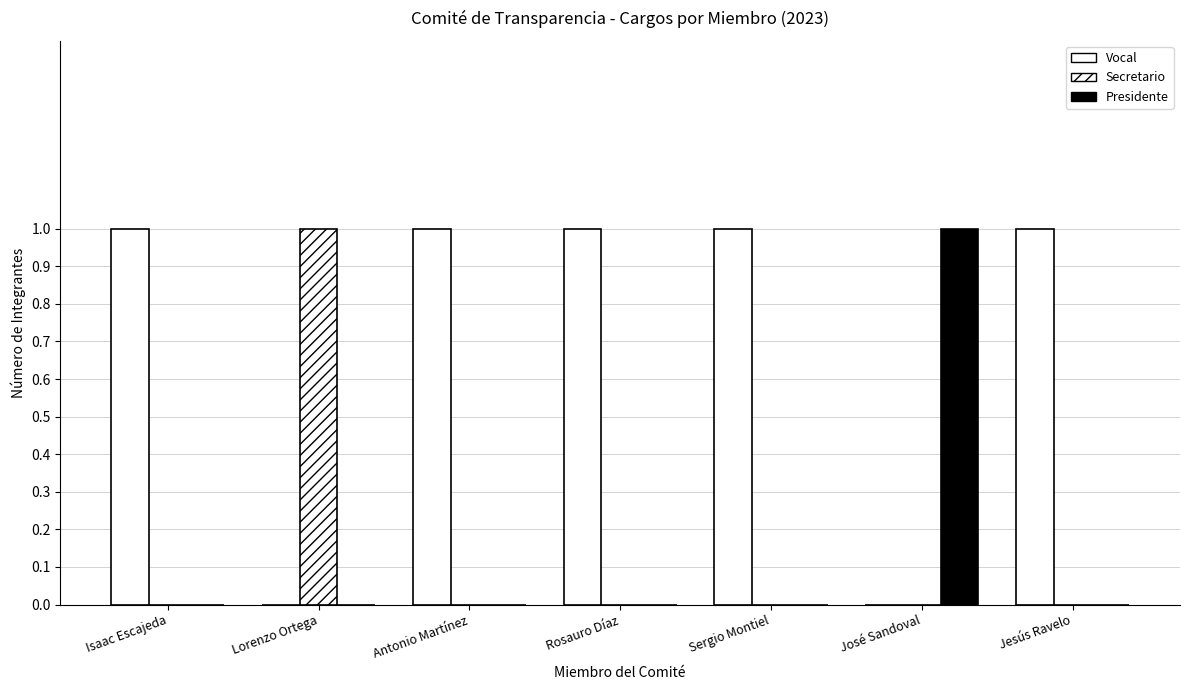

At which category is the sum across all series the highest?

Isaac Escajeda